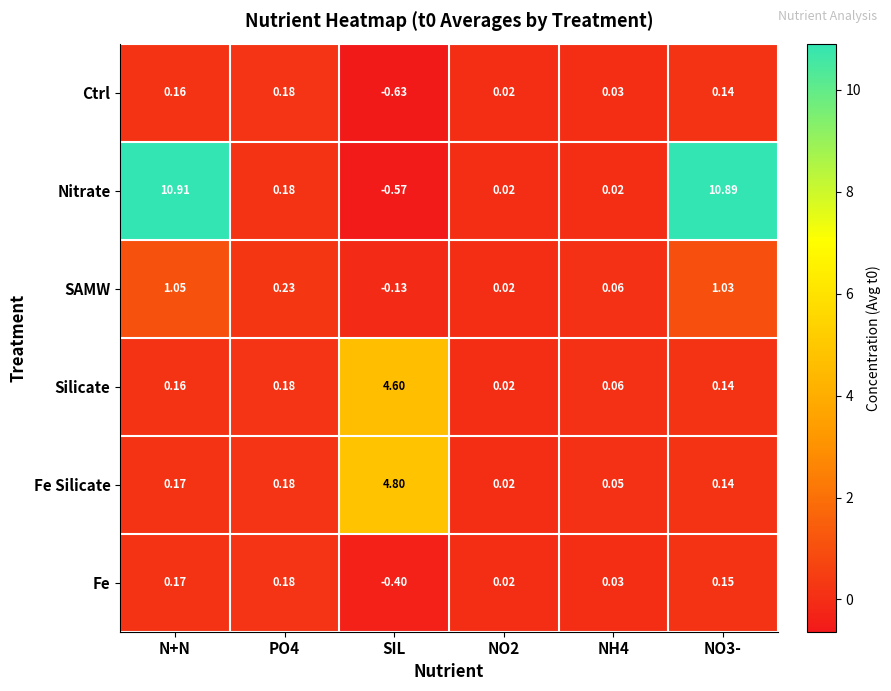

At which label does Ctrl reach its minimum?

SIL